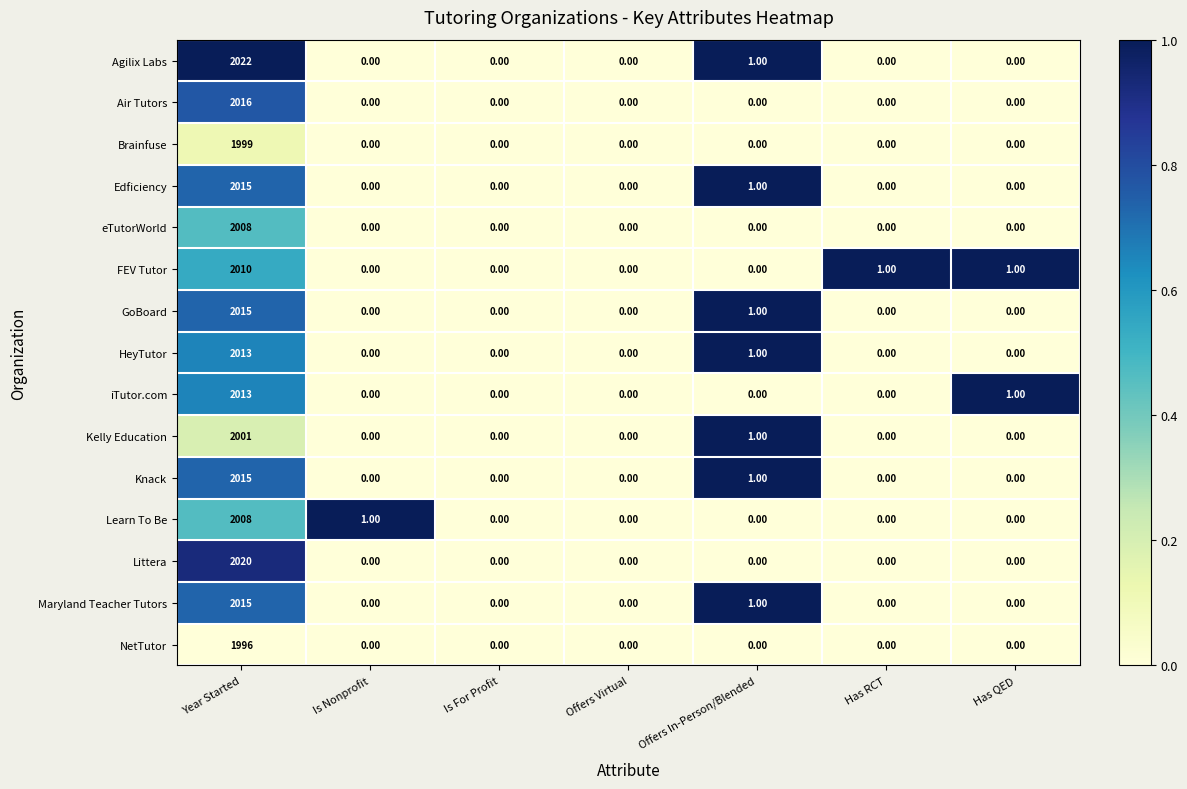

Which series has the largest range (max minus min)?

Agilix Labs